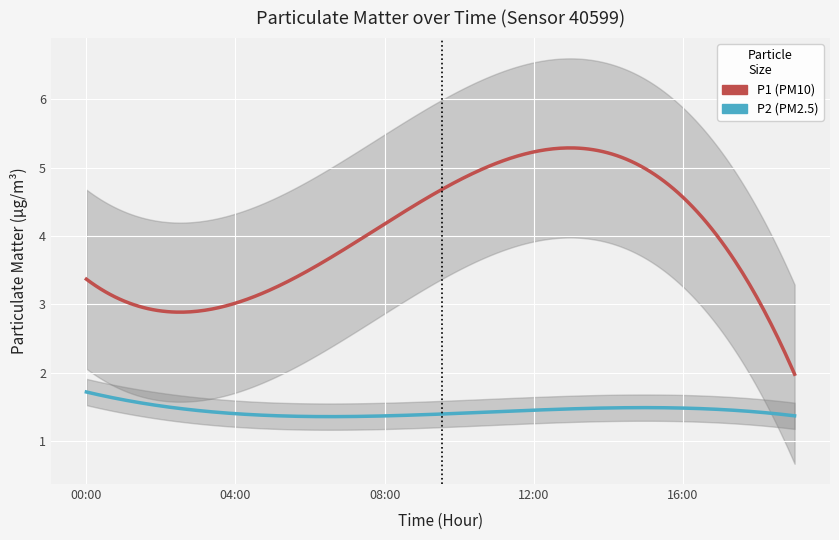

True or false: P2 and P1 cross at least once.

False